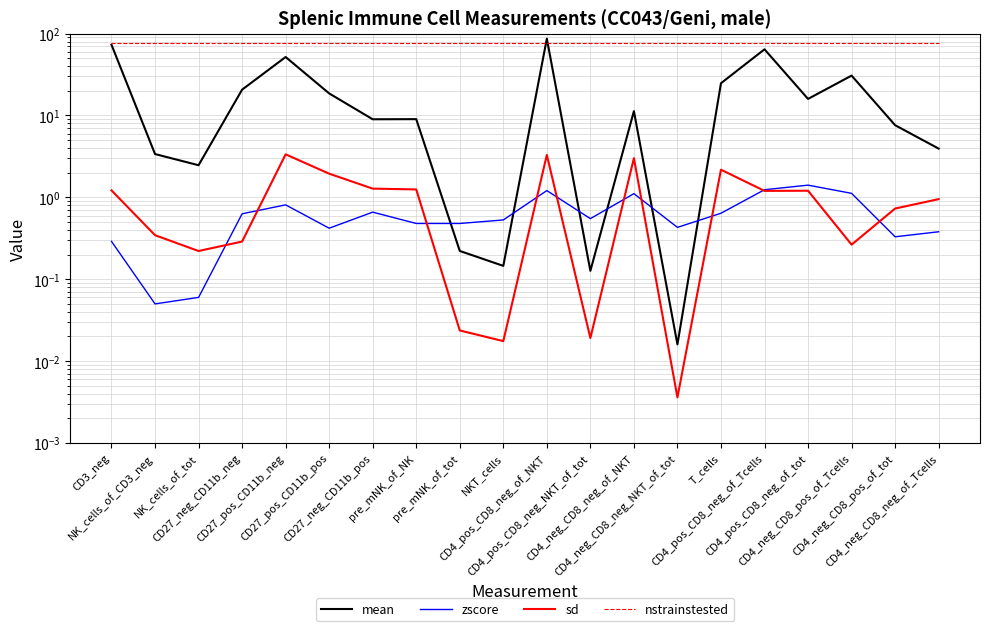

Which label corresponds to the smallest value in the chart?

CD4_neg_CD8_neg_NKT_of_tot